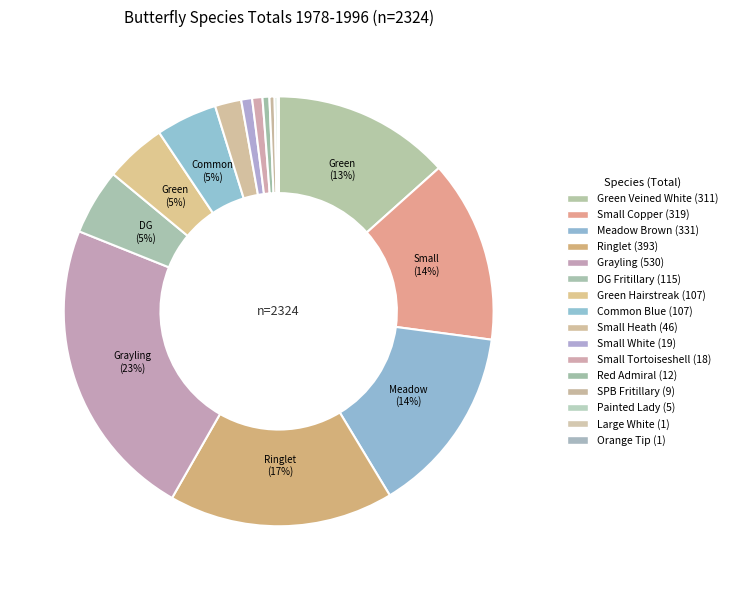

What is the change in value from Green Hairstreak to Red Admiral?

-95